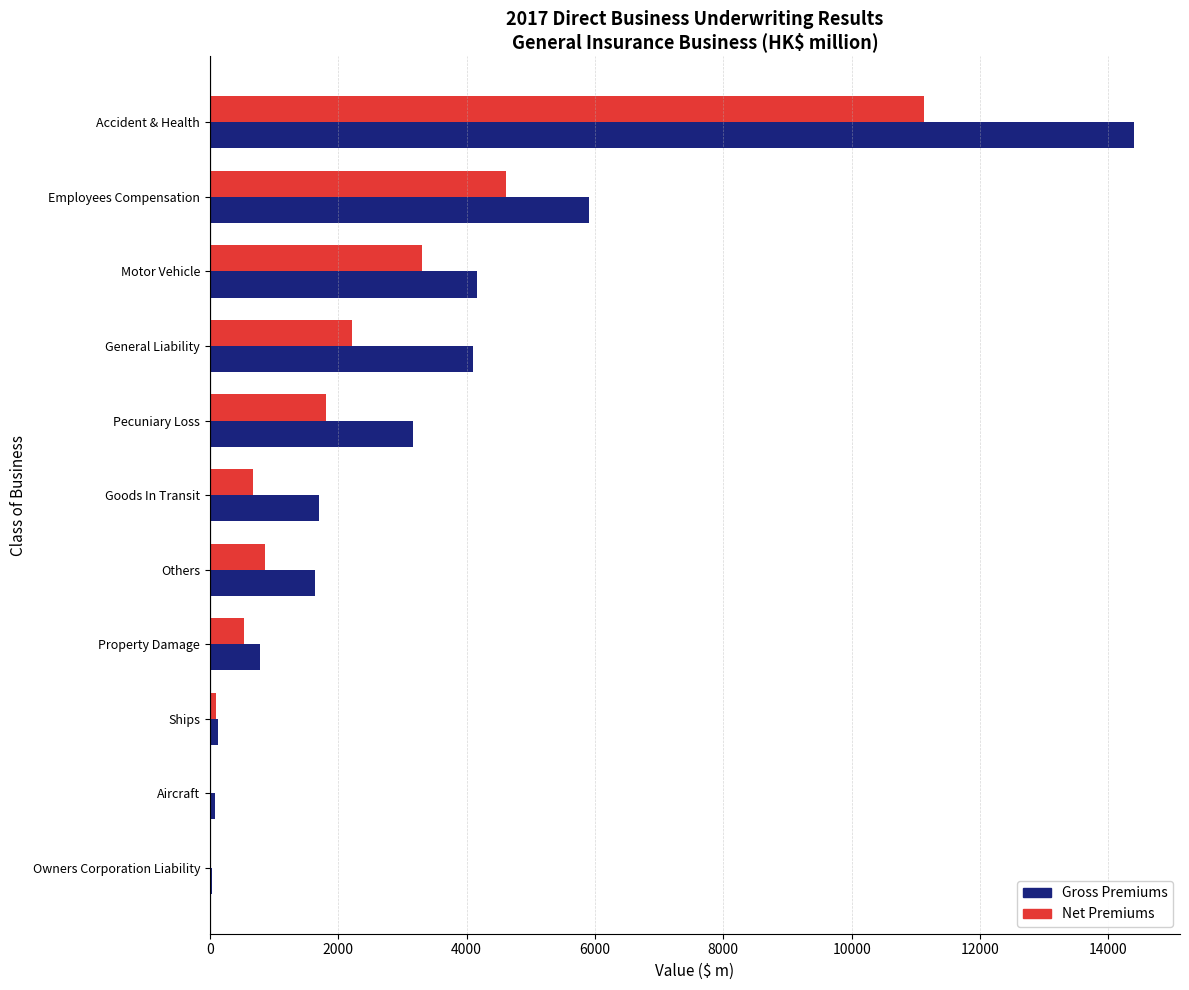

Which series changed the most between Employees Compensation and Property Damage?

Gross Premiums